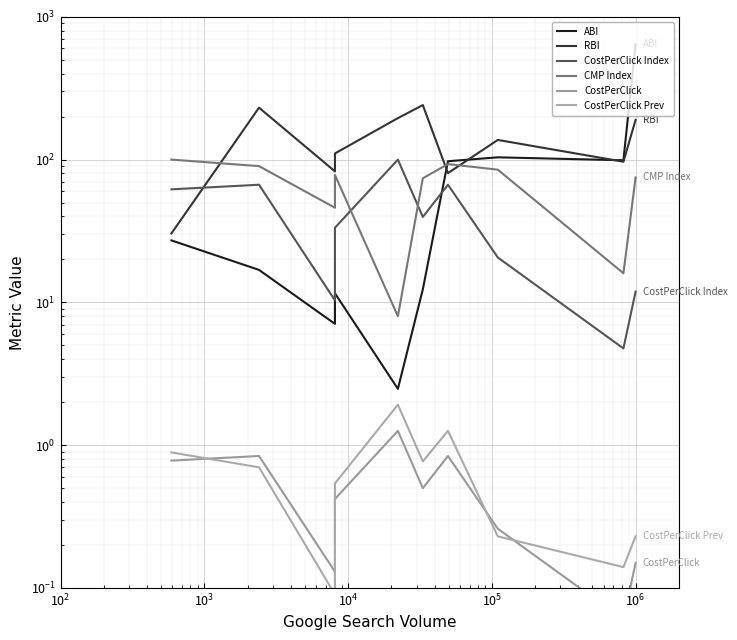

Reading right to left, extract all data points from this chart.

ABI: 643.4	98.9	103.7	97.4	12.3	2.5	11.6	7.1	16.9	27.2
RBI: 189.8	96.6	137.3	80.4	241.0	195.1	110.4	82.7	231.1	30.4
CostPerClick Index: 11.9	4.8	20.6	66.7	39.7	100.0	33.3	10.3	66.7	61.9
CMP Index: 75.0	16.0	85.0	93.0	74.0	8.0	78.0	46.0	90.0	100.0
CostPerClick: 0.1	0.1	0.3	0.8	0.5	1.3	0.4	0.1	0.8	0.8
CostPerClick Prev: 0.2	0.1	0.2	1.3	0.8	1.9	0.5	0.1	0.7	0.9